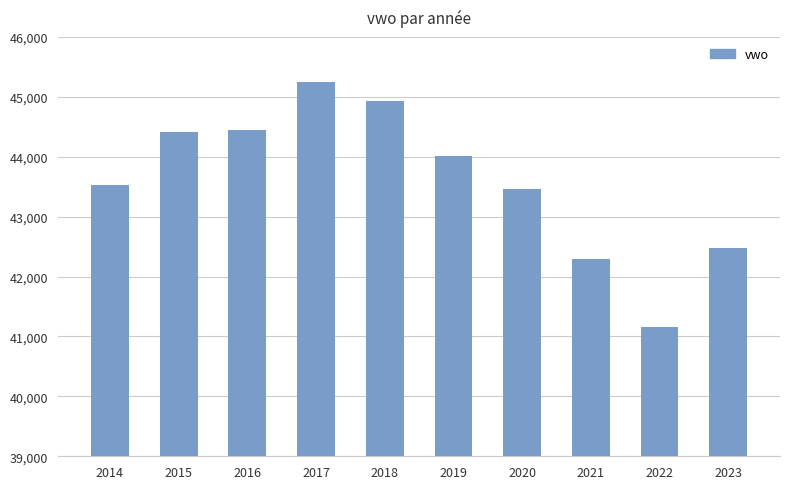

What is the maximum value shown in the chart?

45255